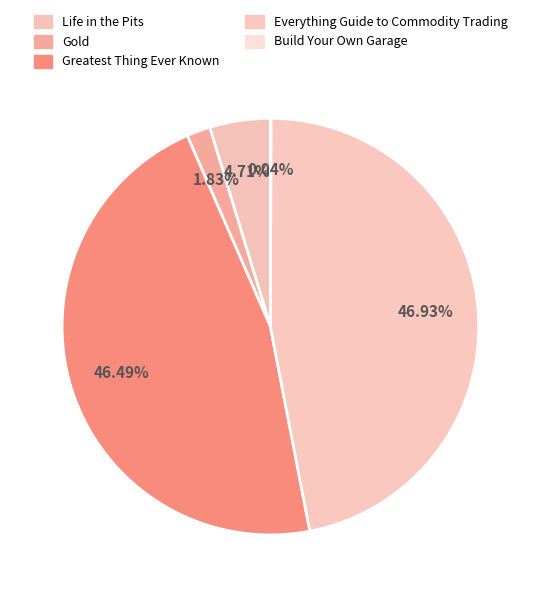

Count the number of slices in the pie.

5